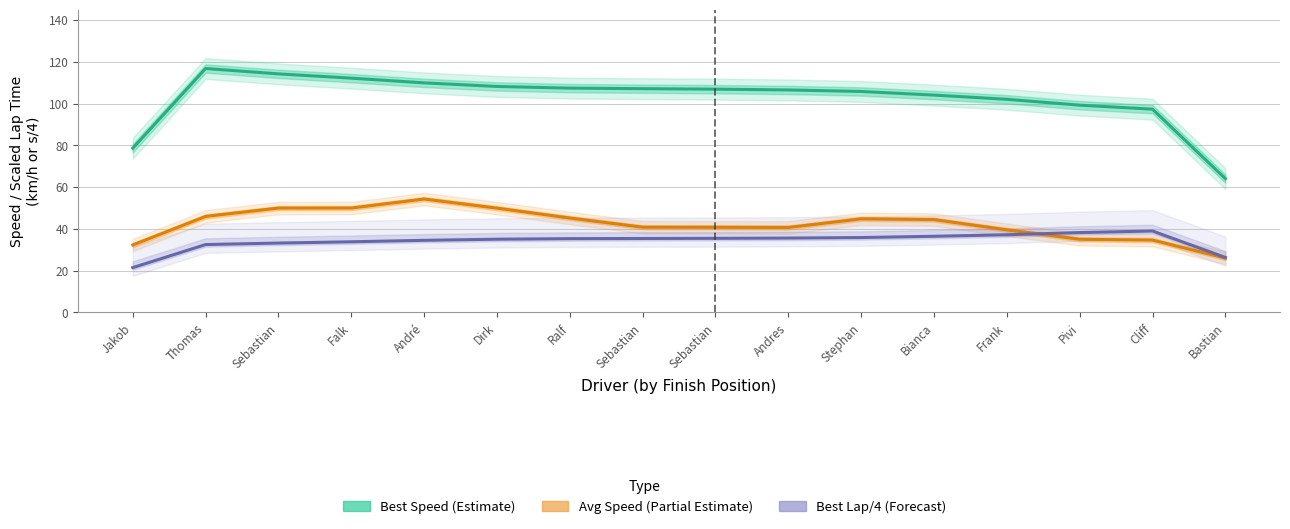

What is the smallest value displayed?

21.4